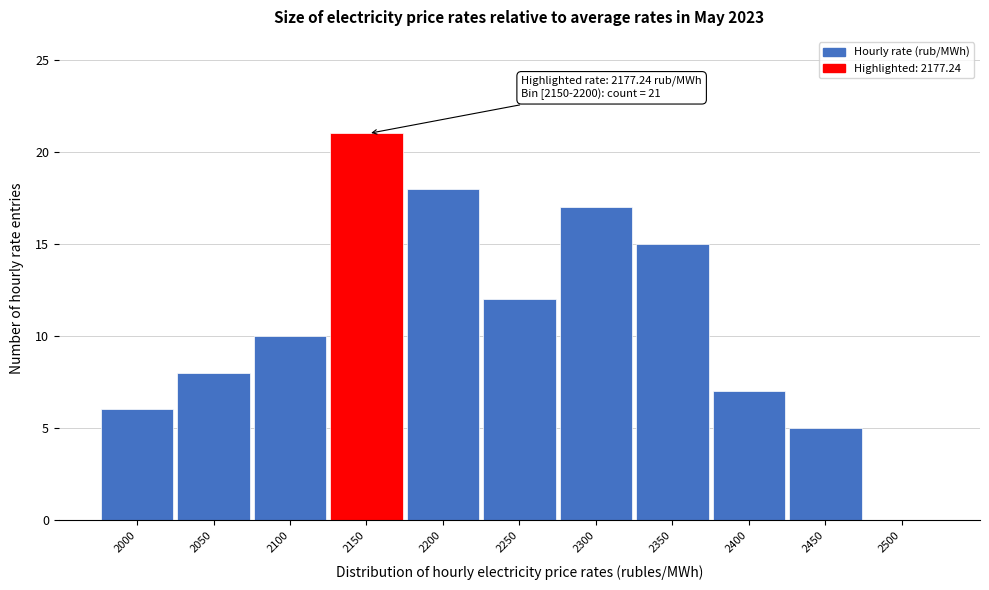

Reading left to right, transcribe all the data shown in this chart.

2000=6	2050=8	2100=10	2150=21	2200=18	2250=12	2300=17	2350=15	2400=7	2450=5	2500=0